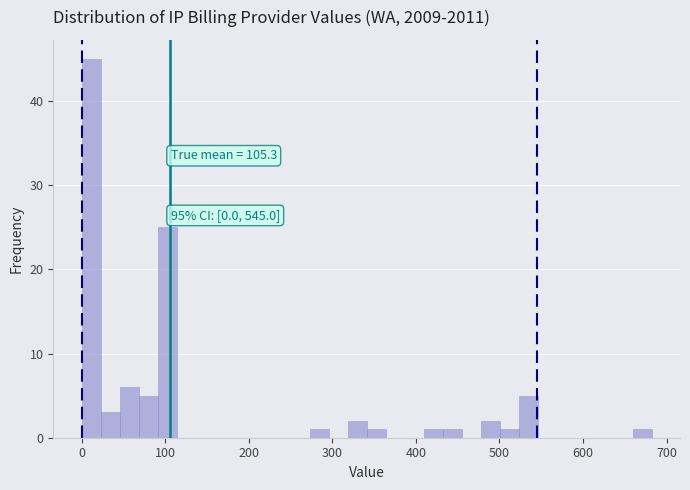

Read against the x-axis, roughly where is the centre of the tallest bar?

10